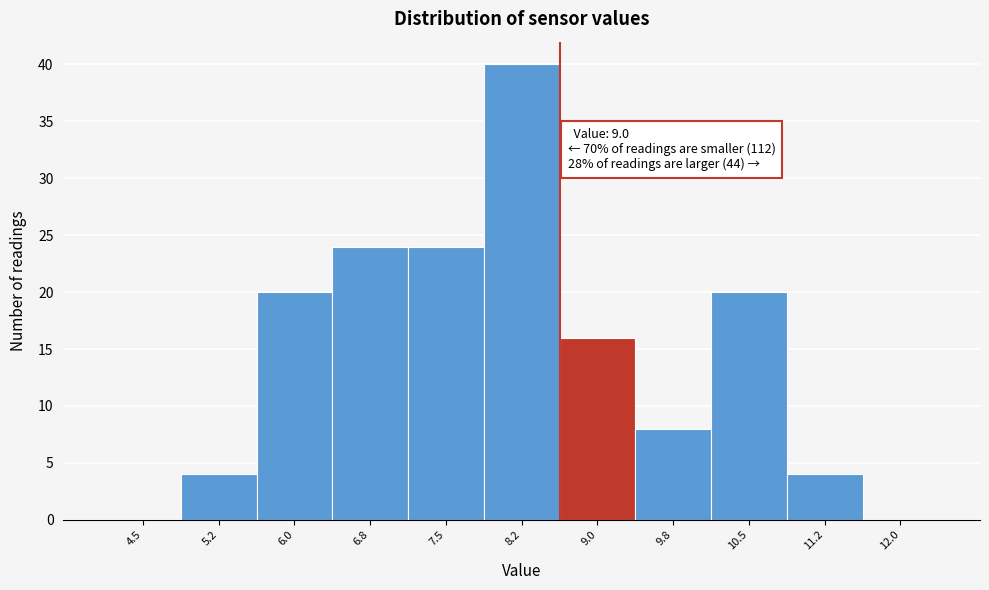

Reading left to right, what are all the values shown in this chart?

4.5=0	5.2=4	6.0=20	6.8=24	7.5=24	8.2=40	9.0=16	9.8=8	10.5=20	11.2=4	12.0=0